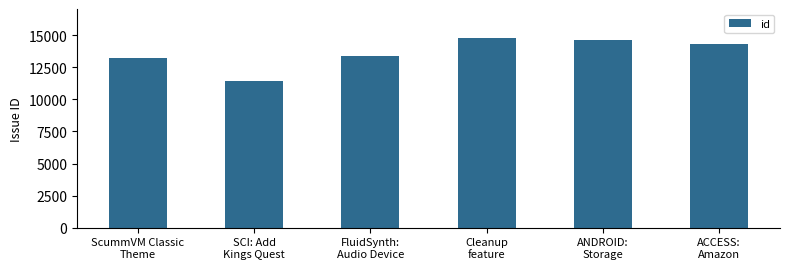

Are the bars horizontal?

No